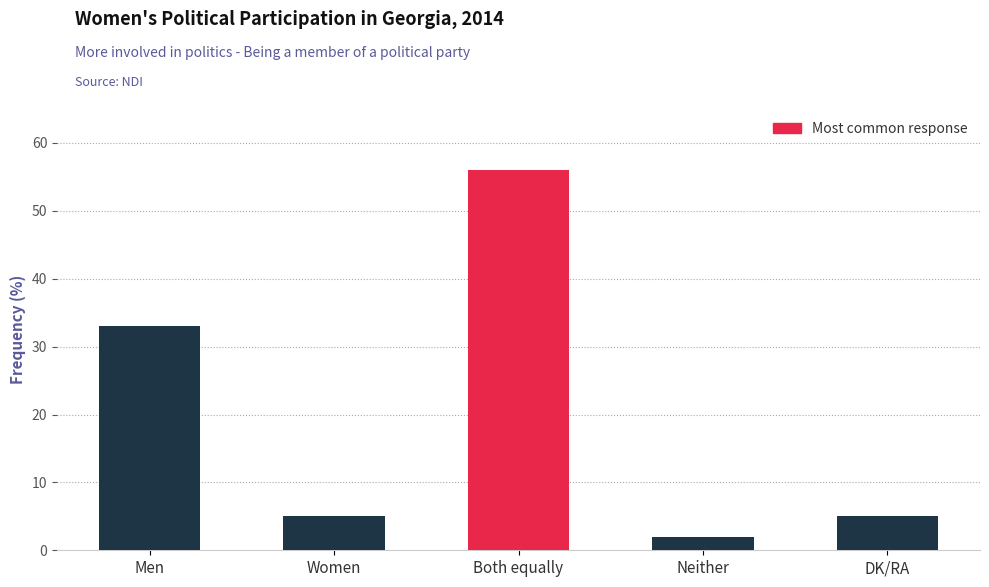

What is the ratio of the value at Neither to the value at Women?

0.4